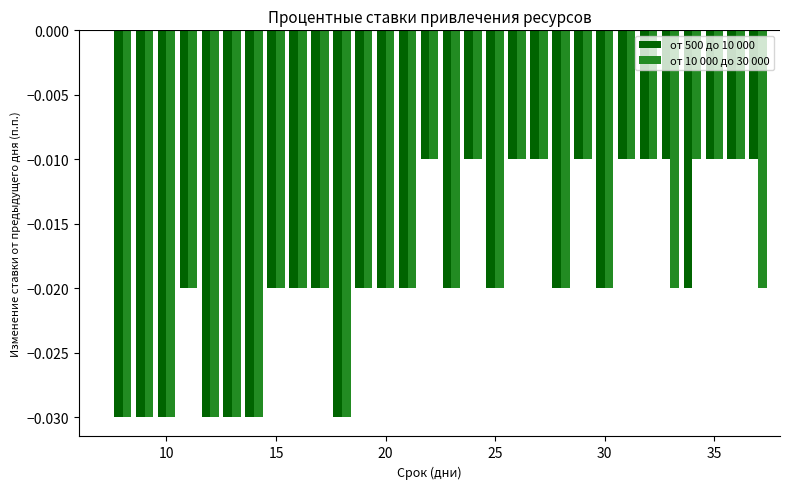

What is the sum of all от 500 до 10 000 values?

-0.6